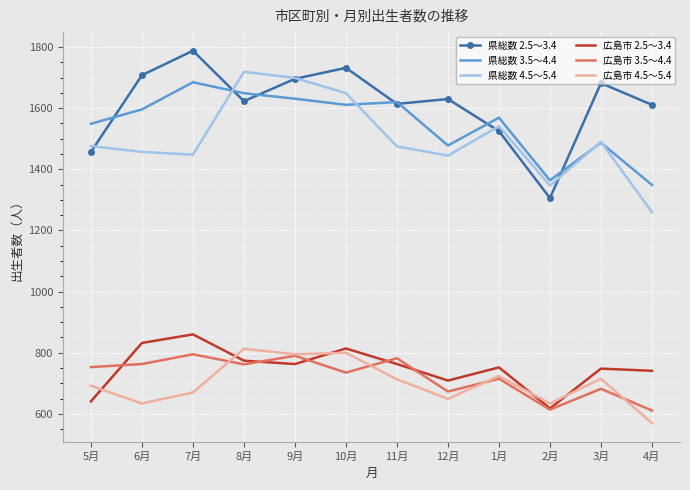

What is the difference between the highest and lowest values at 7月?

1118